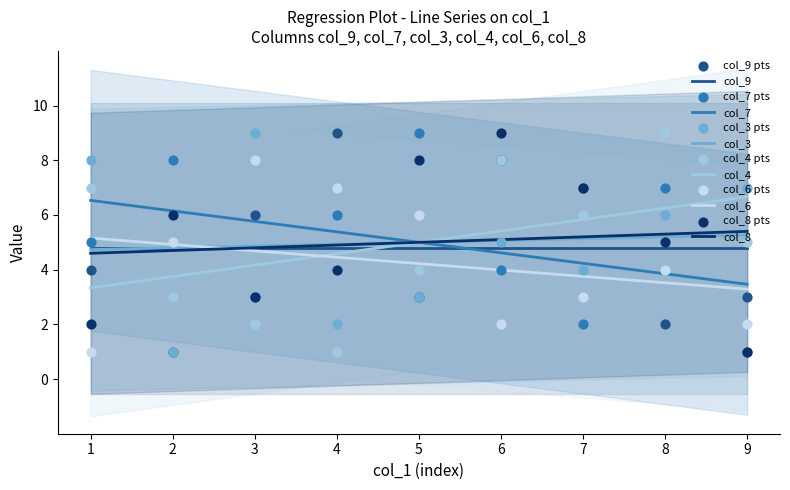

Which series reaches the minimum Y coordinate?

col_9